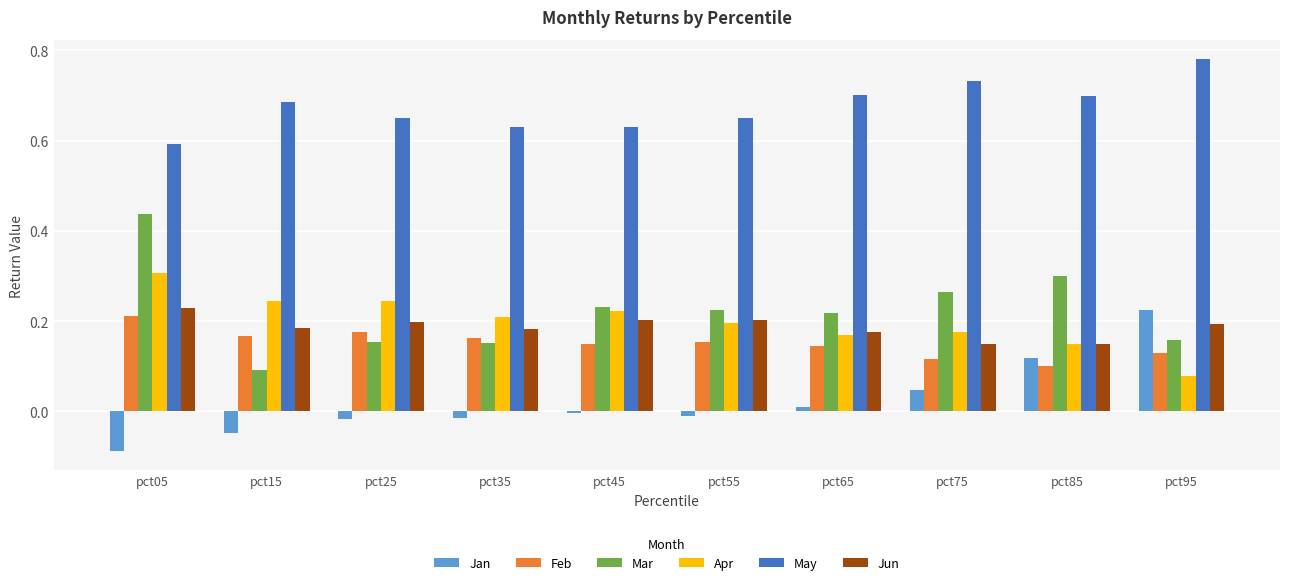

What are all the series names shown in the legend?

Jan, Feb, Mar, Apr, May, Jun